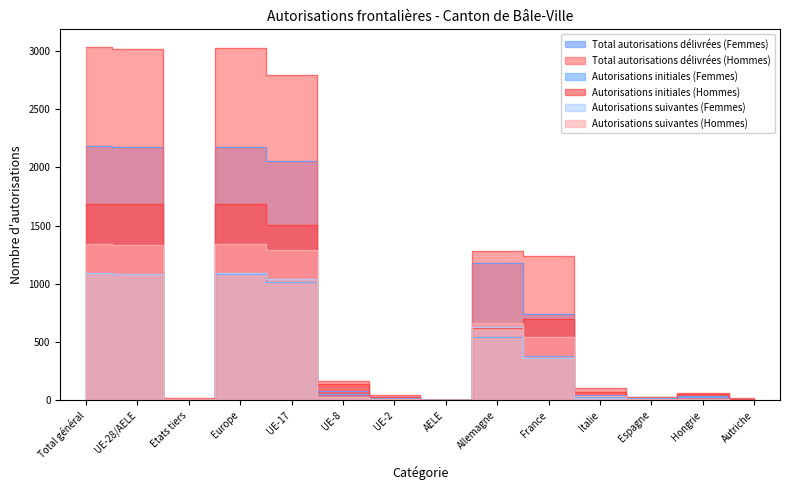

What is the difference between the highest and lowest values at Allemagne?

739